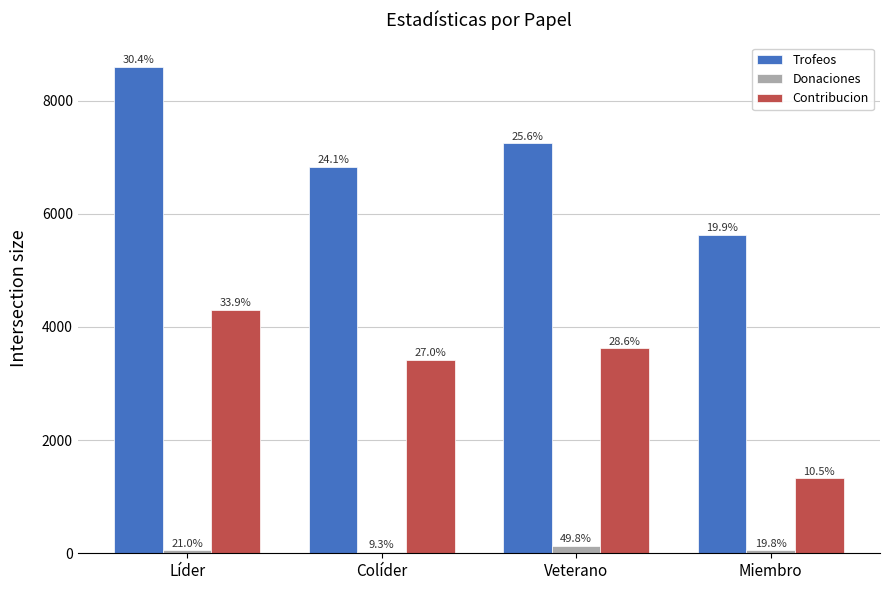

At which label is Trofeos closest to 7112?

Veterano